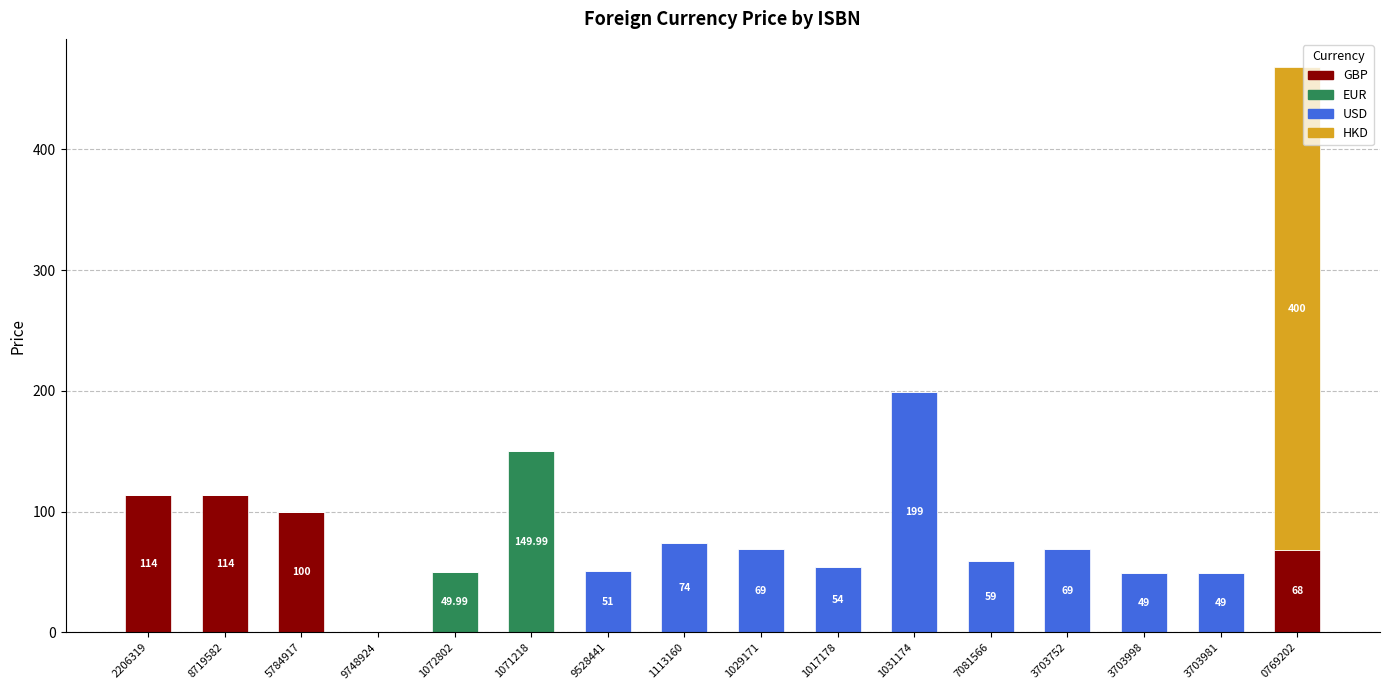

At which category is the sum across all series the highest?

0769202